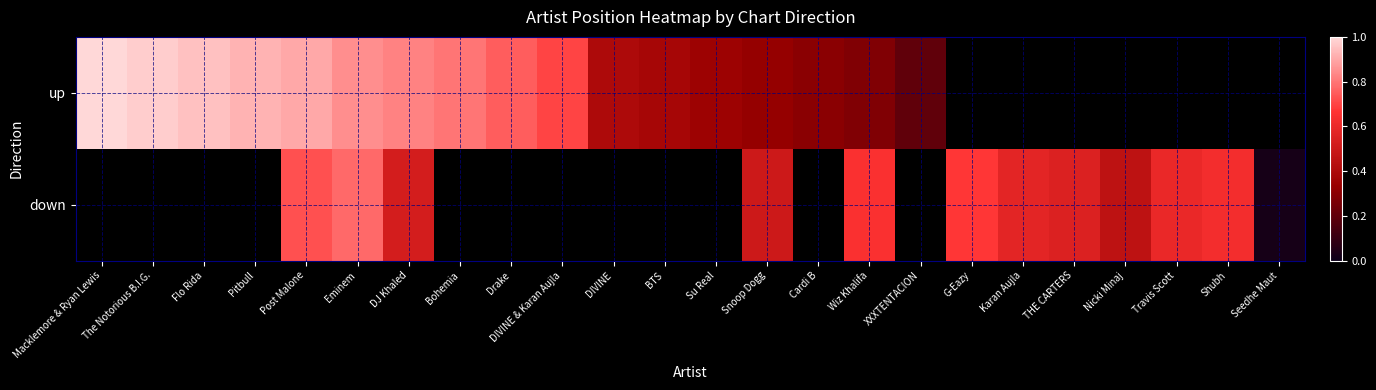

True or false: down has a value of 1.2 at G-Eazy.

False